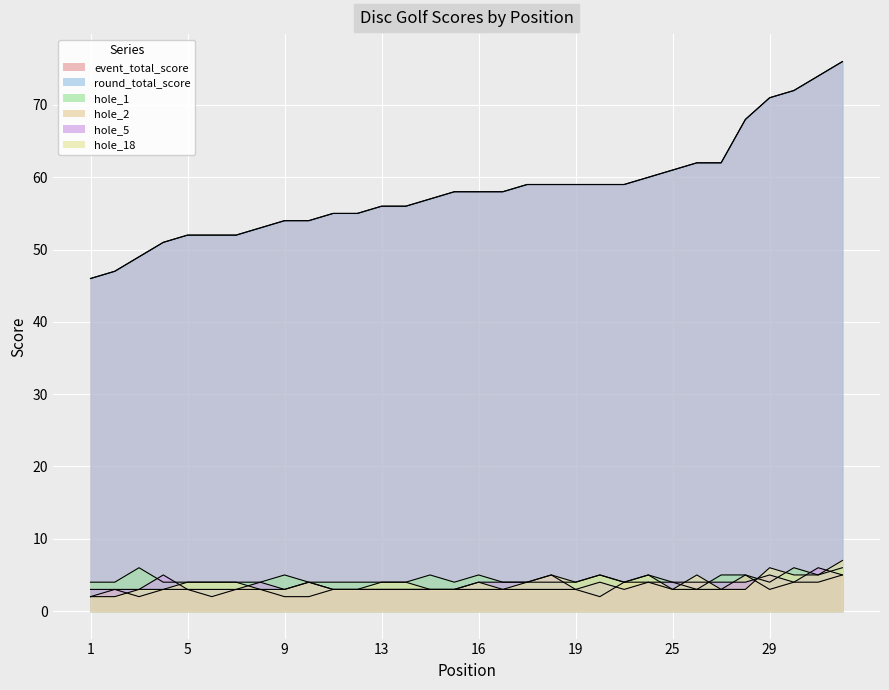

Is the value of hole_2 at 5 greater than the value of round_total_score at 1?

No